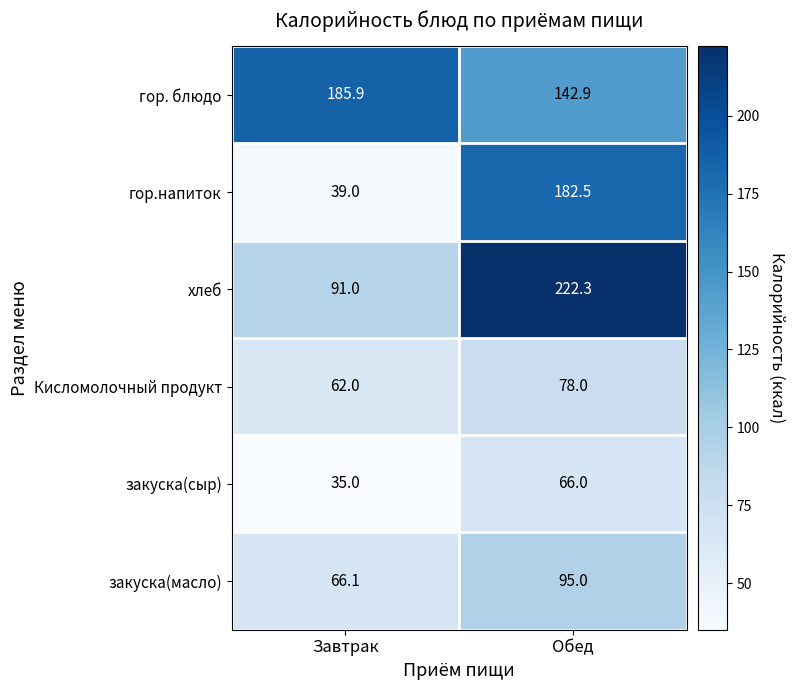

What value does the закуска(масло) series have at Обед?

95.0